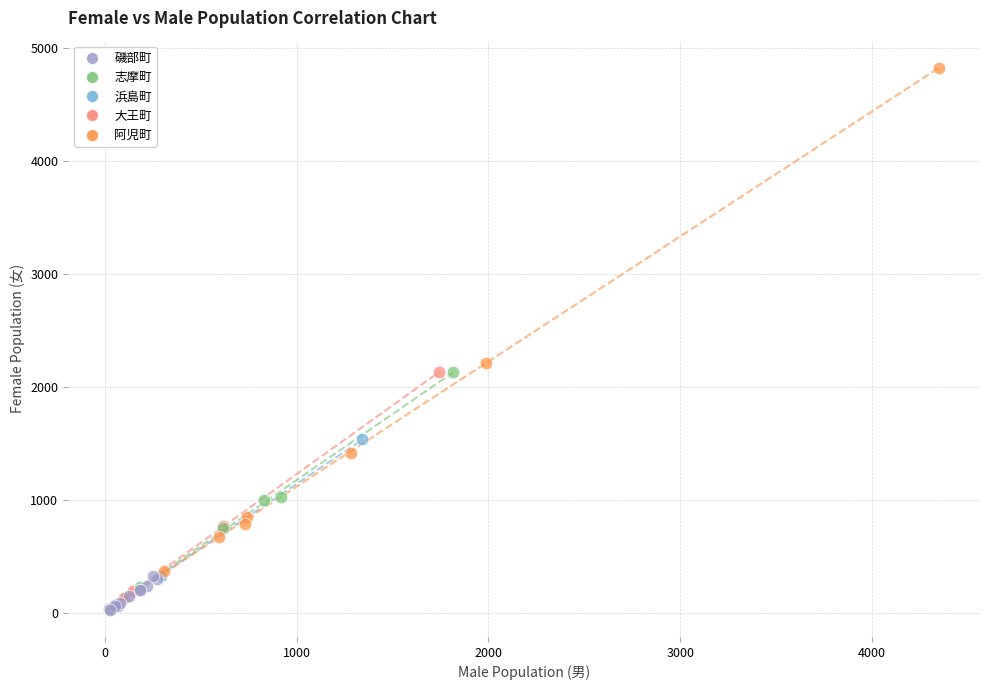

Which series reaches the maximum Y coordinate?

阿児町